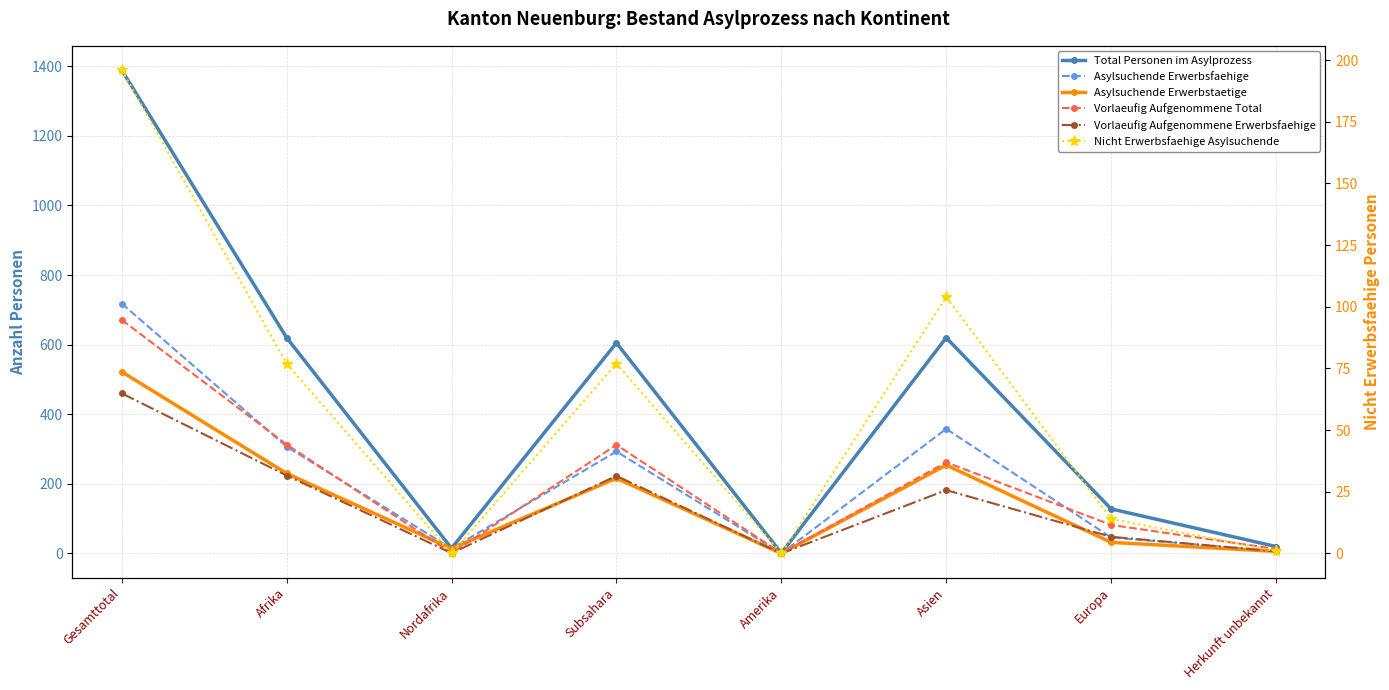

In Asylsuchende Erwerbstaetige, how many points are higher than both neighbors (excluding endpoints)?

2